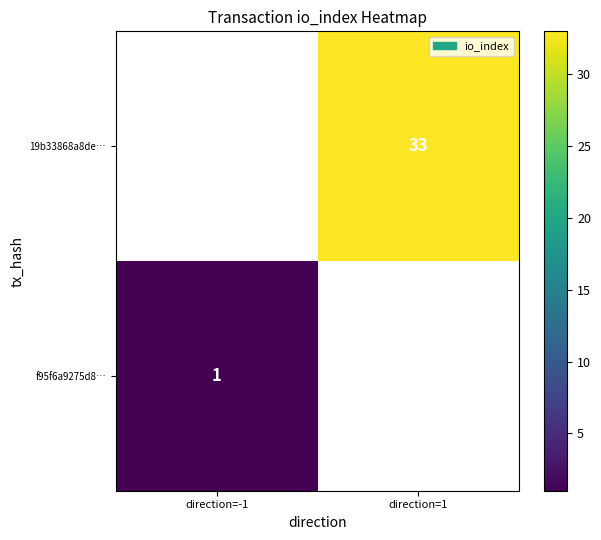

Count the number of categories in the chart.

2